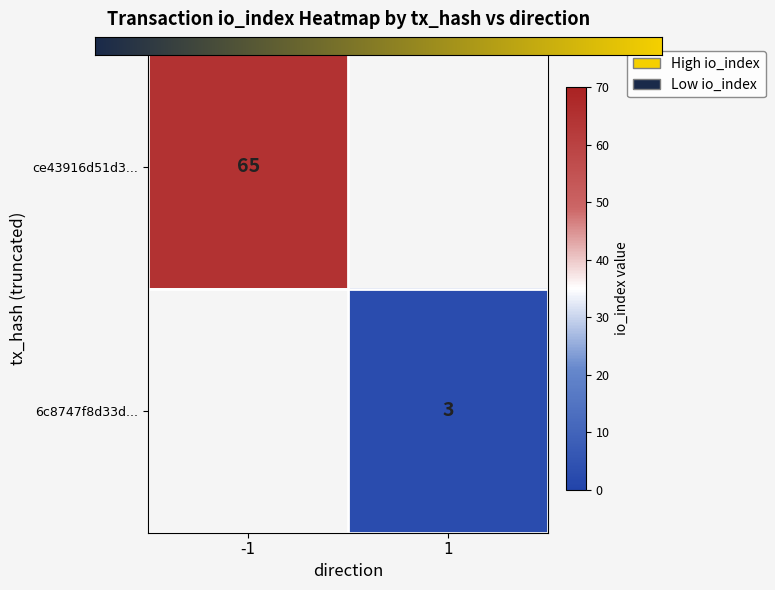

What is the highest value of the ce43916d51d3671a26bbe27bf334d5def6c33e9 series?

65